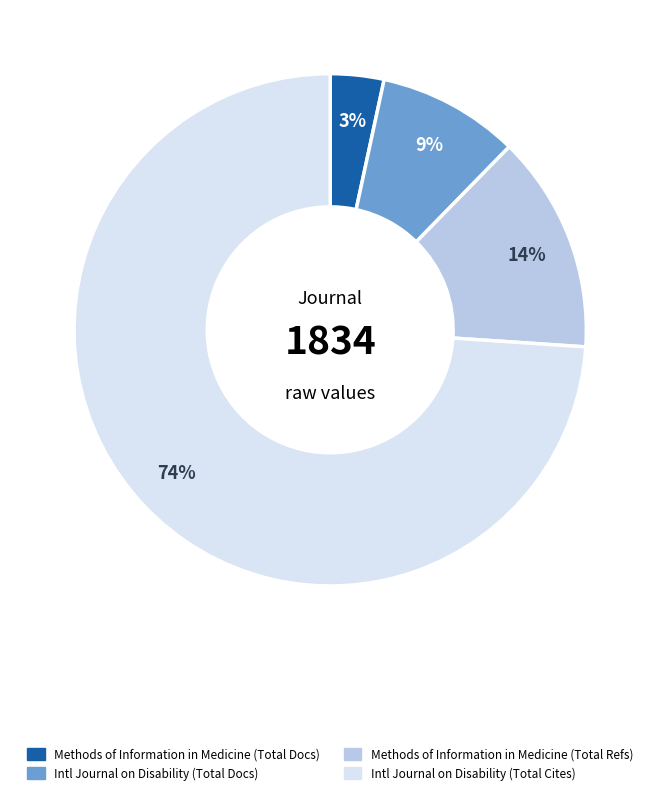

Is there a majority slice in this chart?

Yes